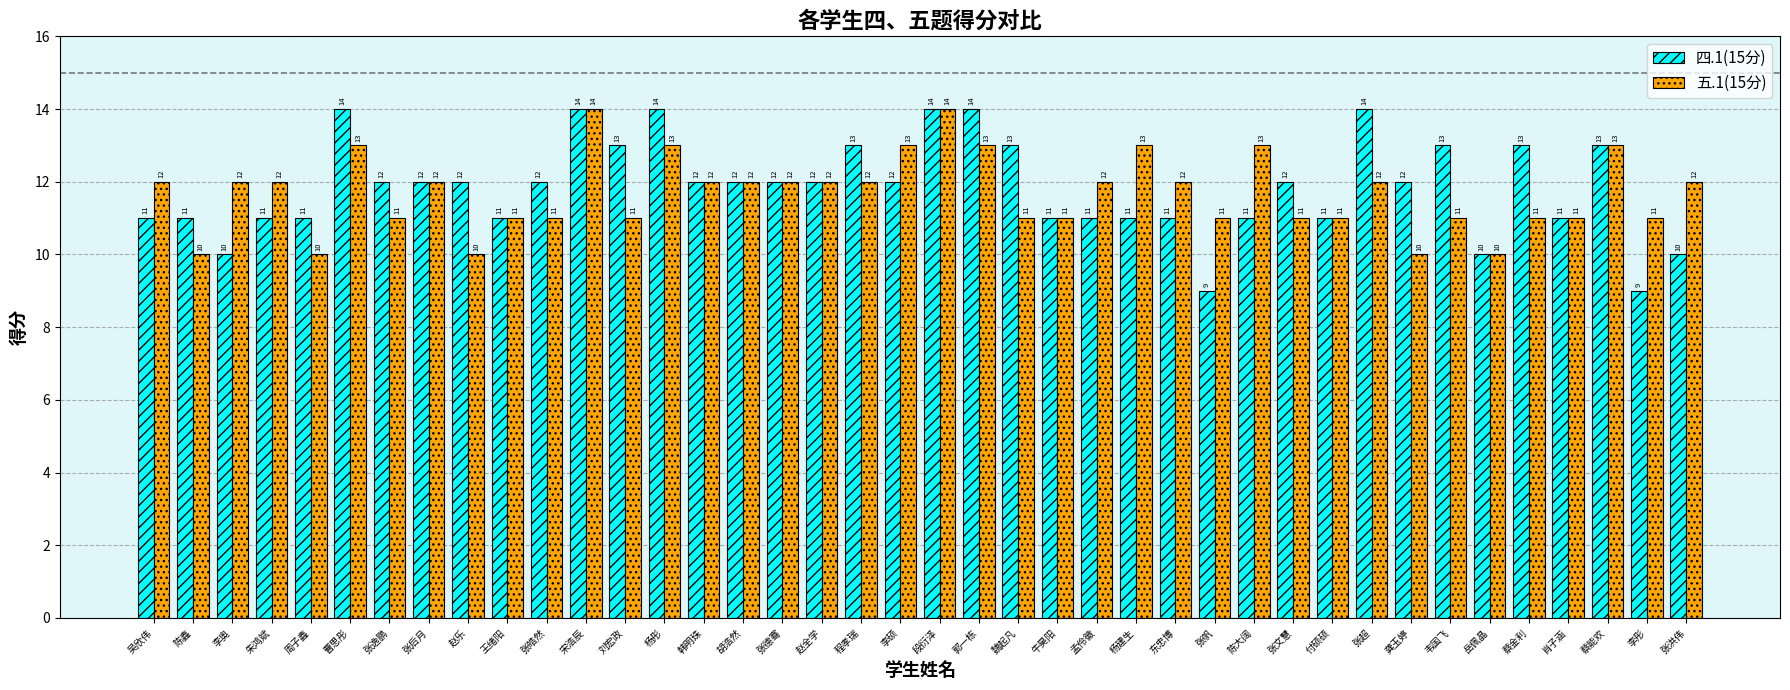

Is the value of 五.1(15分) at 胡浩然 greater than the value of 四.1(15分) at 李奥?

Yes